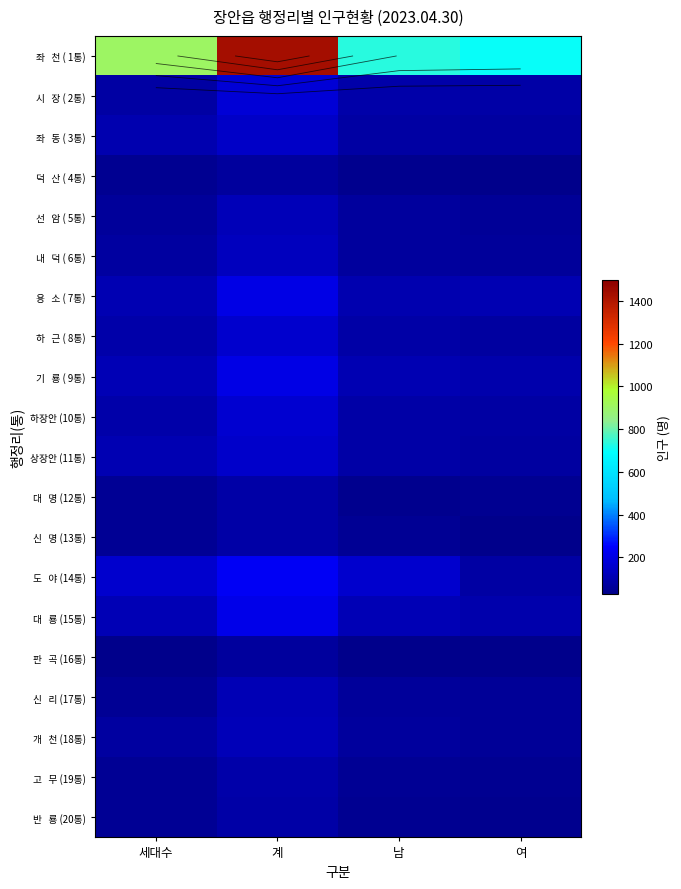

True or false: 신 리 (17통) has a value of 75 at 여.

False